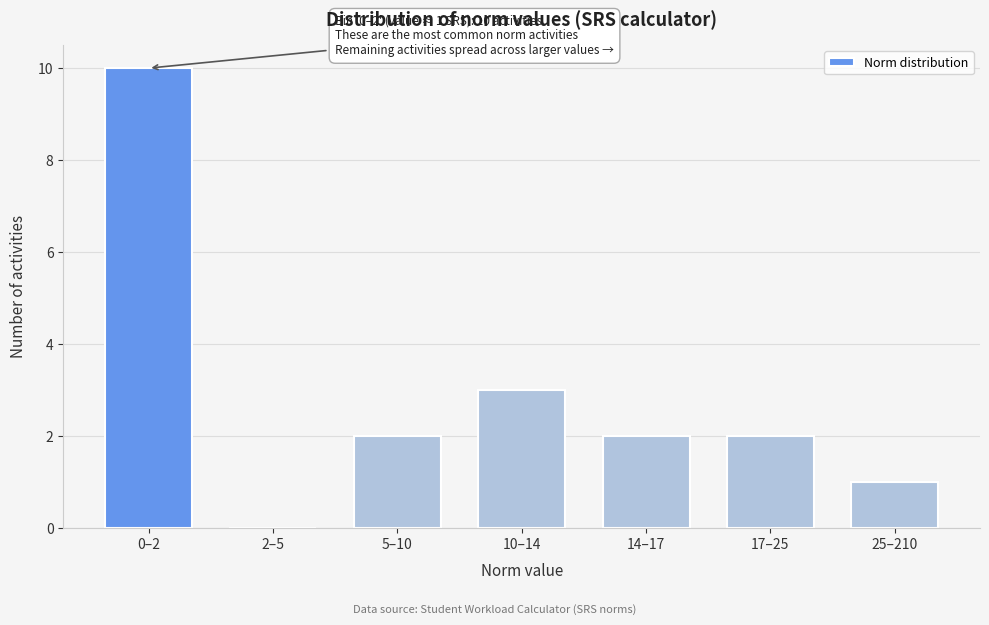

Reading left to right, what are all the values shown in this chart?

0–2=10	2–5=0	5–10=2	10–14=3	14–17=2	17–25=2	25–210=1